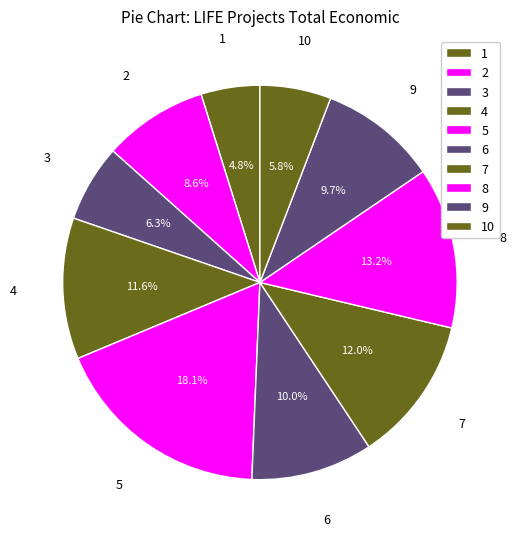

What is the ratio of the value at 10 to the value at 3?

0.9